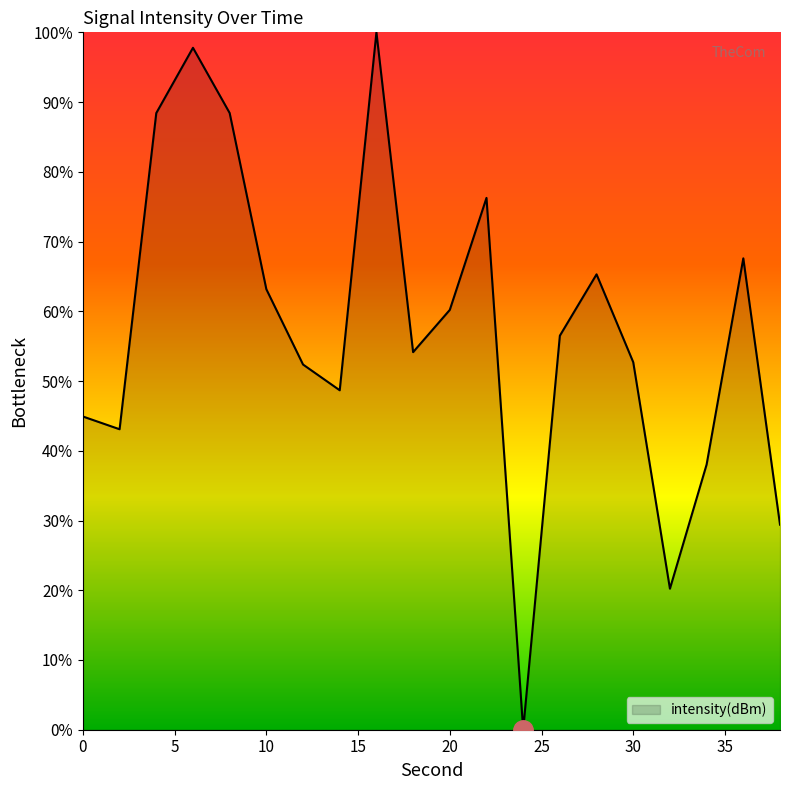

What is the maximum value shown in the chart?

100.0